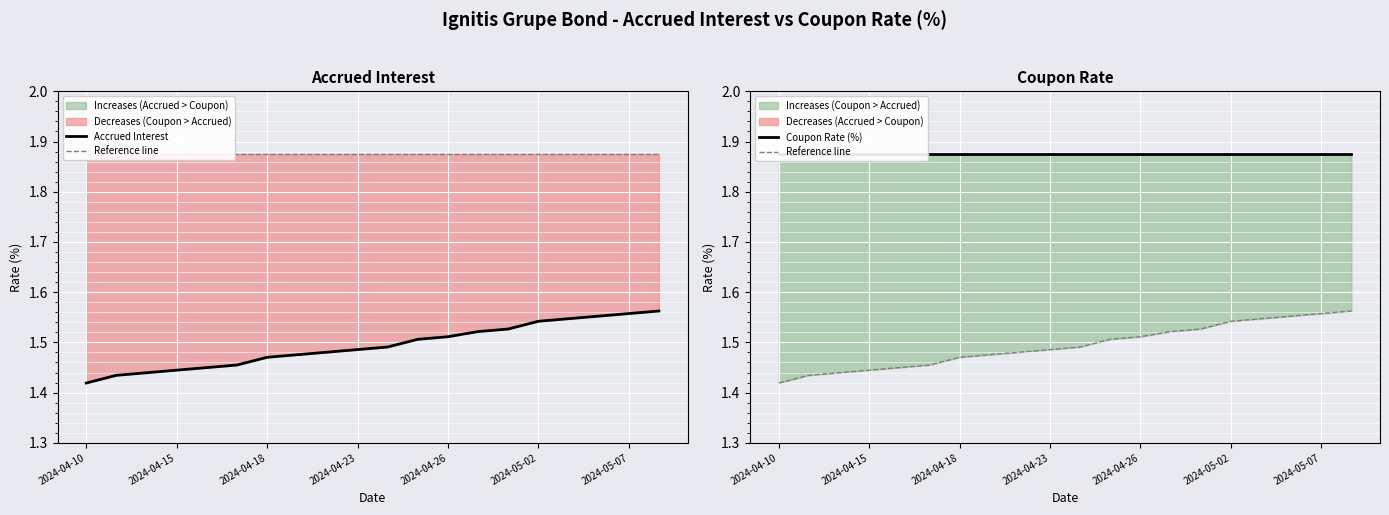

What is the sum of all Coupon Rate (%) values?

37.5